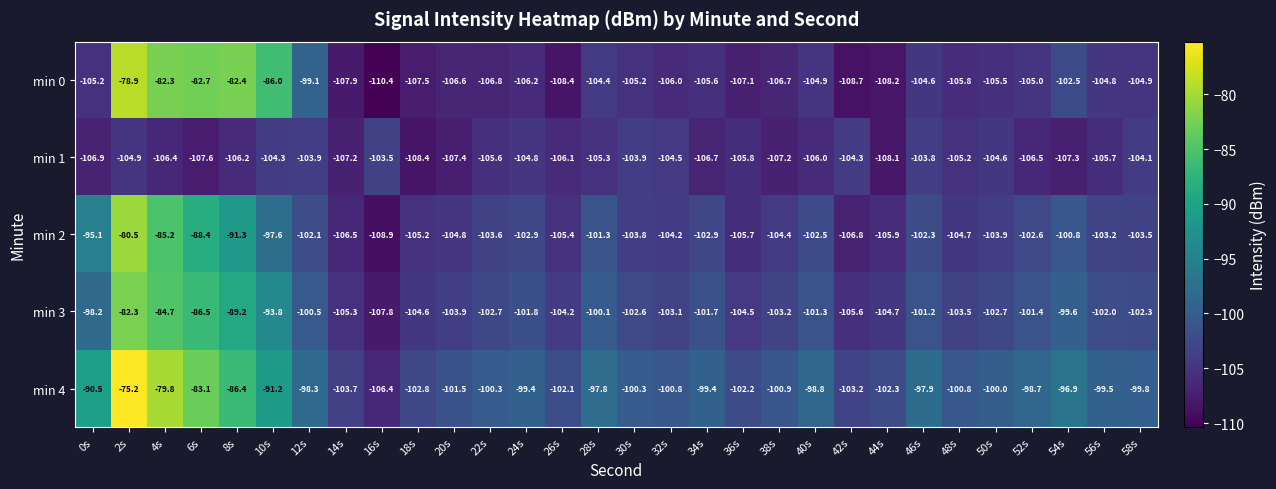

How many data points does each series have?

30